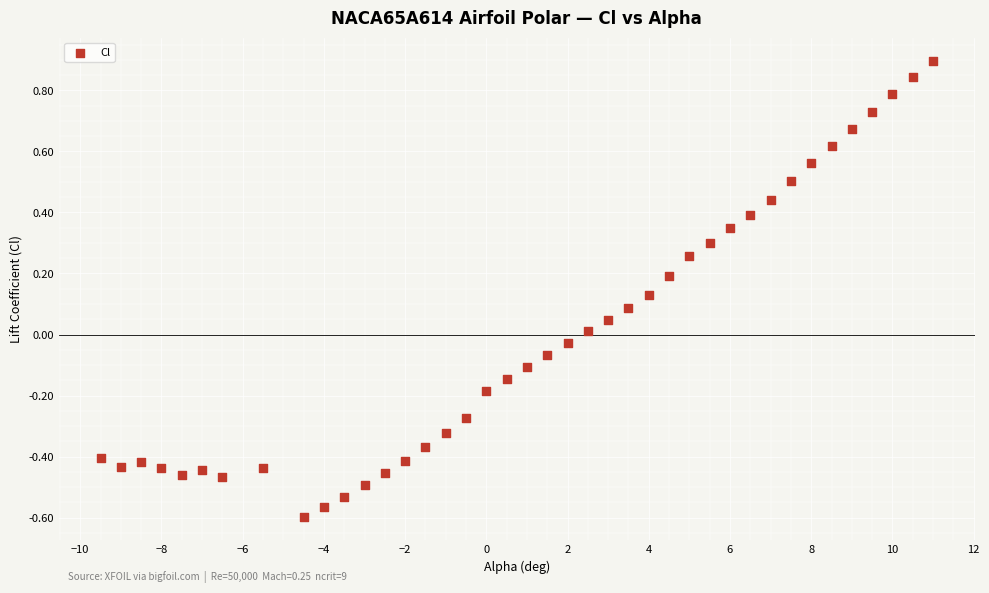

What is the range of X values (max minus min)?

20.5